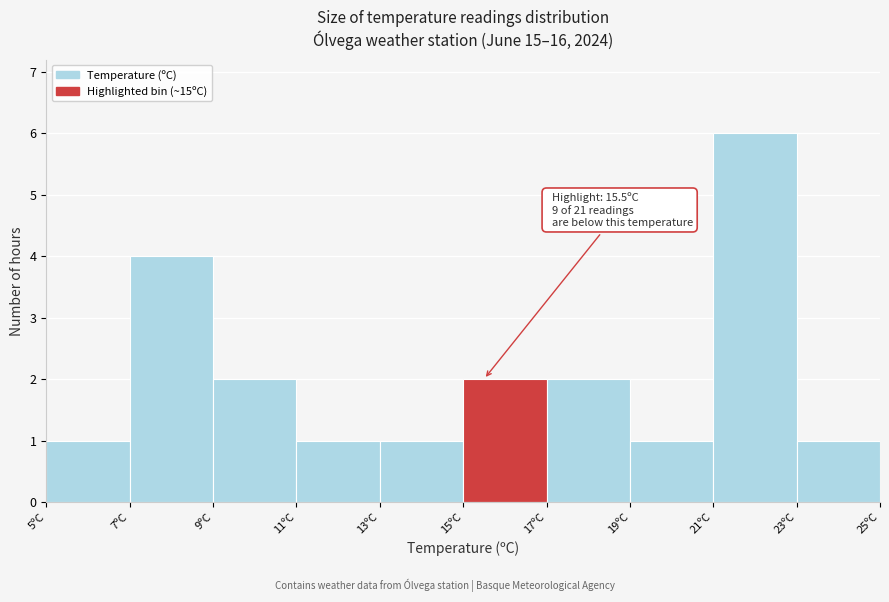

Which range on the x-axis has the tallest bar?

21 to 23